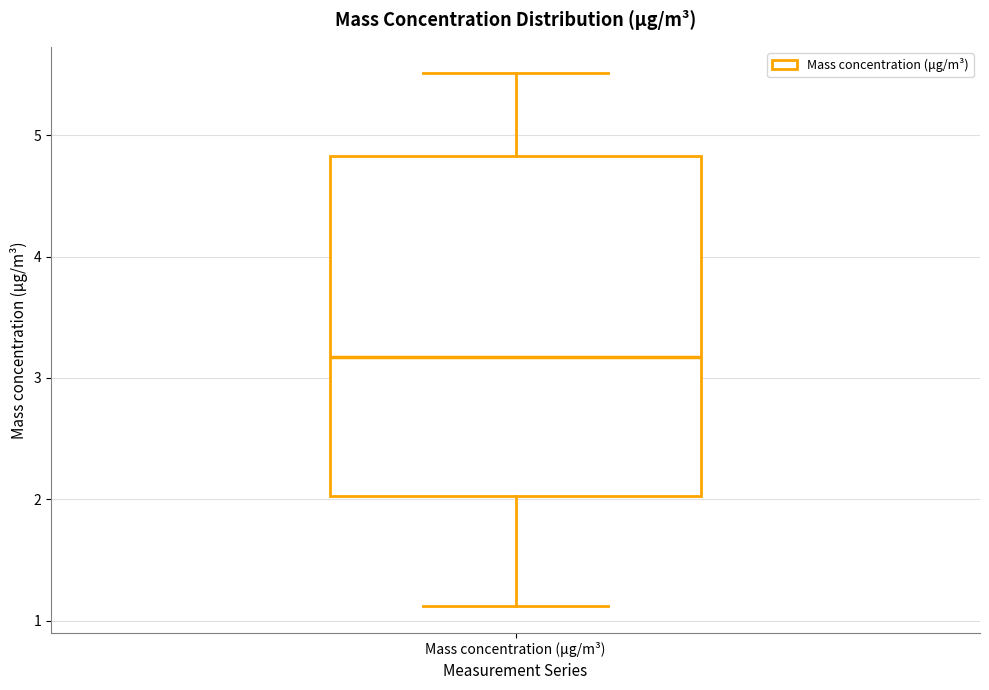

Transcribe this box plot: give where the median line is, the range the box spans, and where the two whiskers end, as read against the y-axis. The values are not printed on the chart, so give them approximately, as read against the axis.

median 3.2, box 2.0 to 4.8, whiskers 1.1 to 5.5